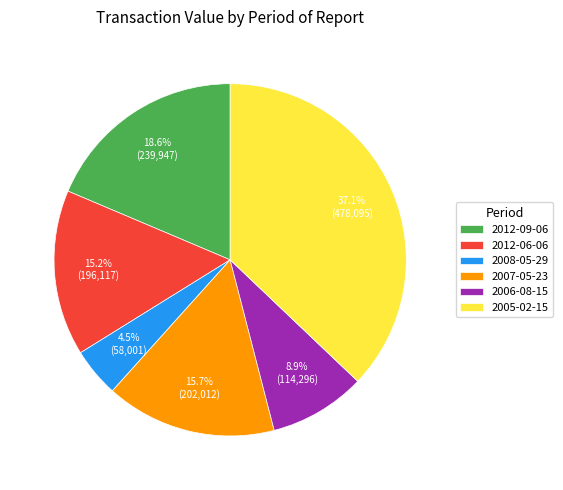

Is 2005-02-15 the majority of the pie?

No